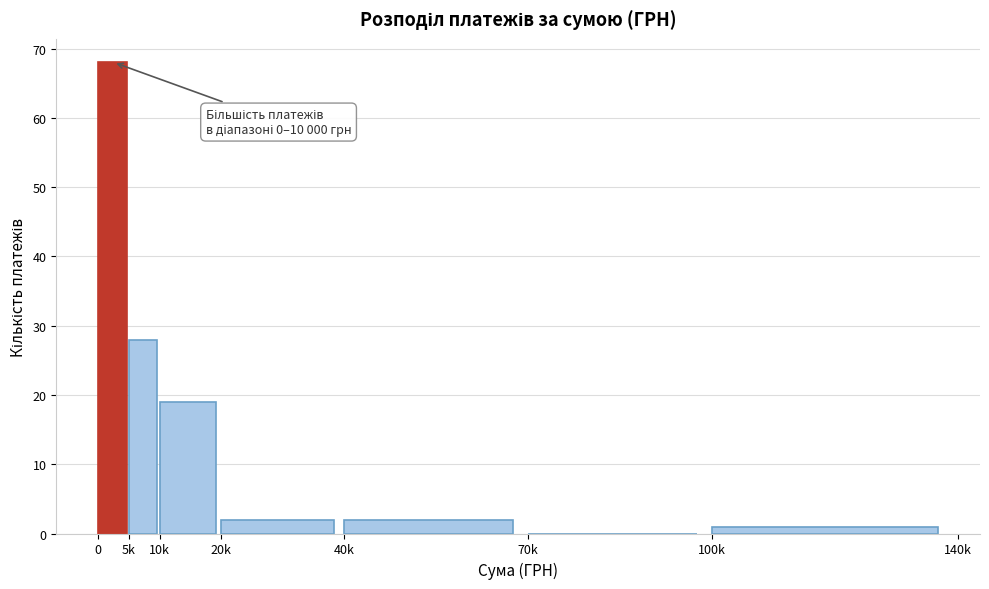

Reading right to left, transcribe all the data shown in this chart.

100k=1	70k=0	40k=2	20k=2	10k=19	5k=28	0=68